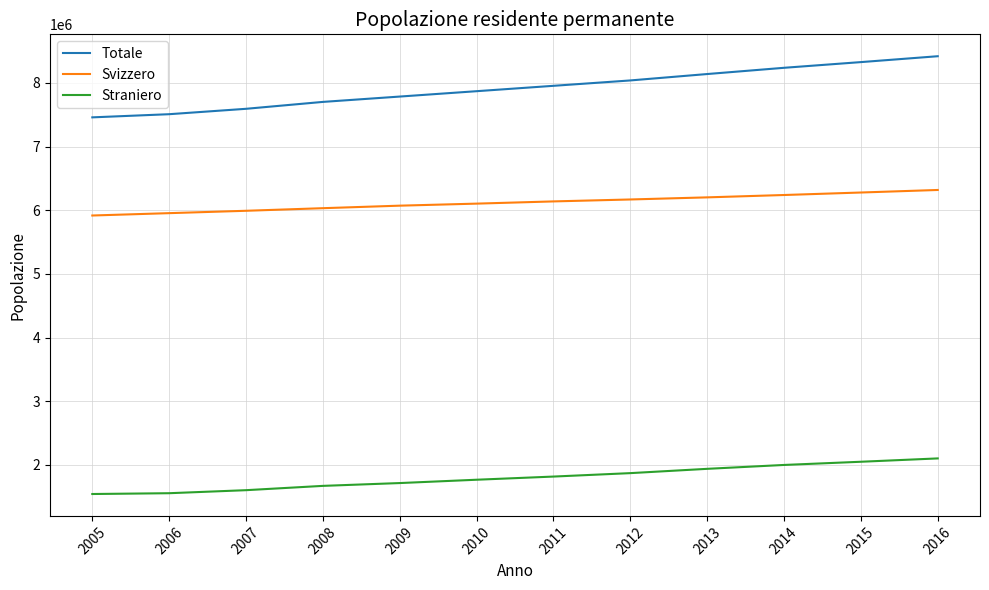

What are all the series names shown in the legend?

Totale, Svizzero, Straniero